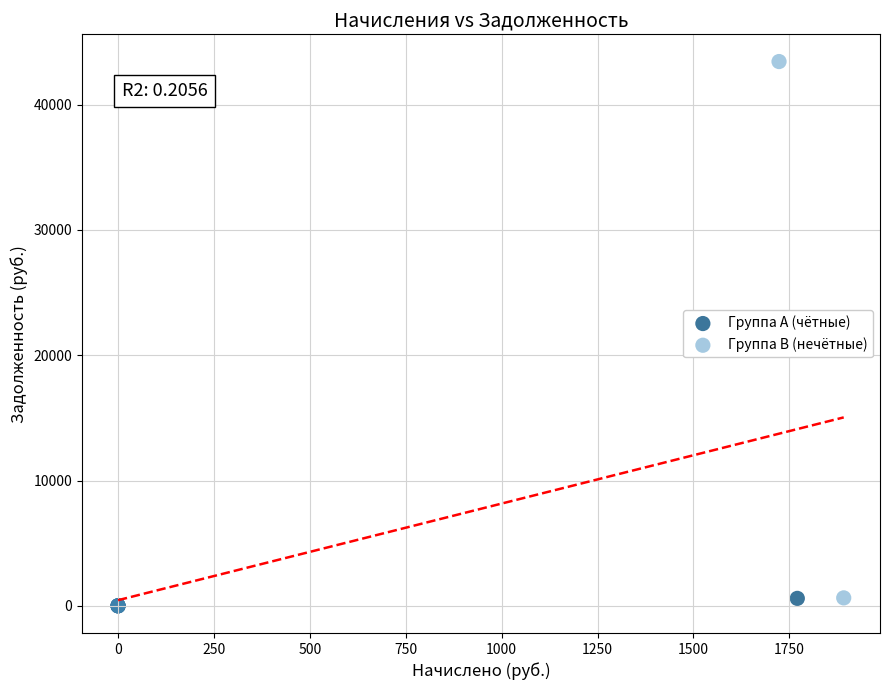

Which series has the largest Y range (max minus min)?

Группа B (нечётные)